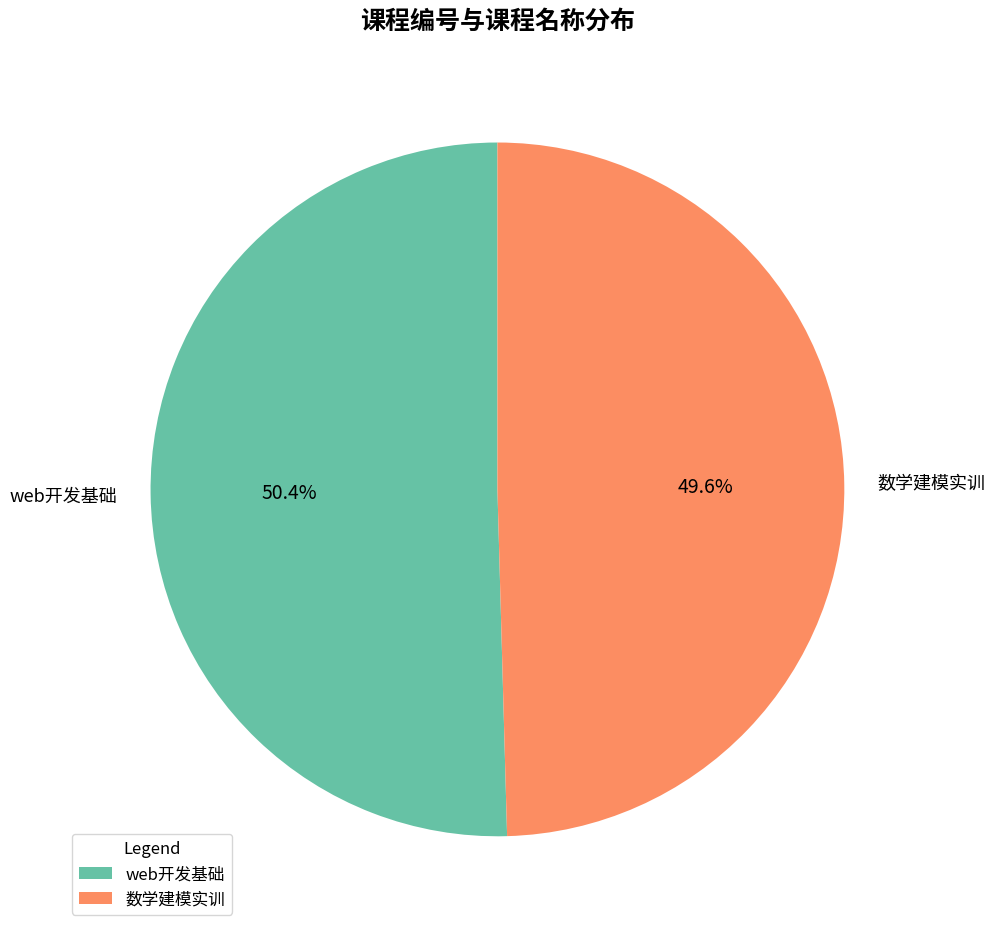

To the nearest percent, what portion does web开发基础 represent?

50%